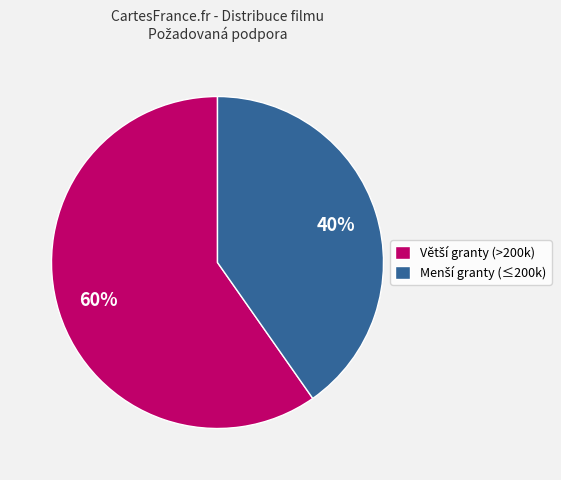

Does any single category account for the majority?

Yes